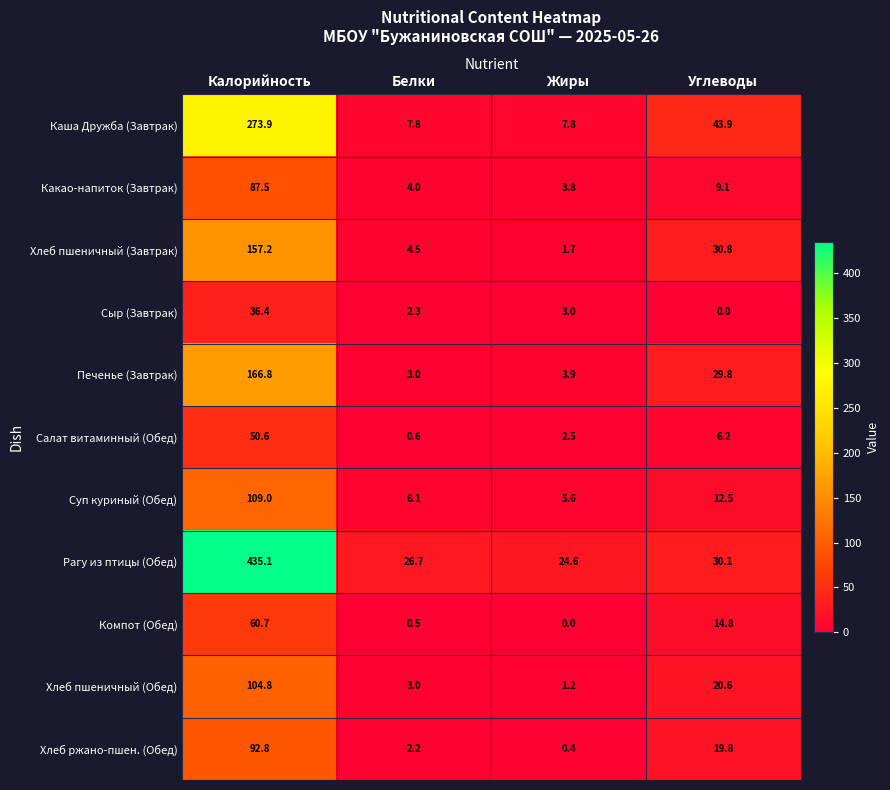

What is the approximate value of Суп куриный (Обед) at Белки?

6.1